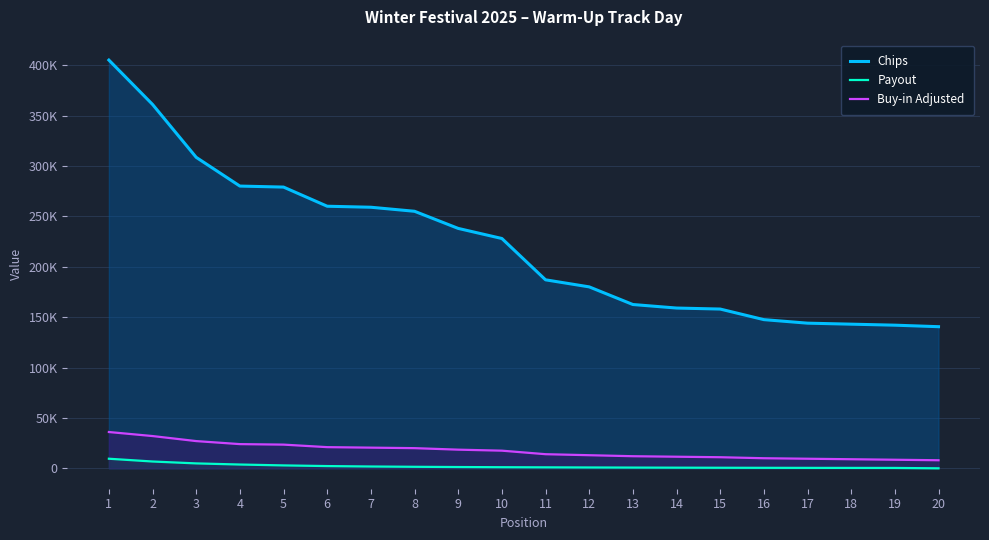

True or false: Chips has a value of 308500 at 3.

True